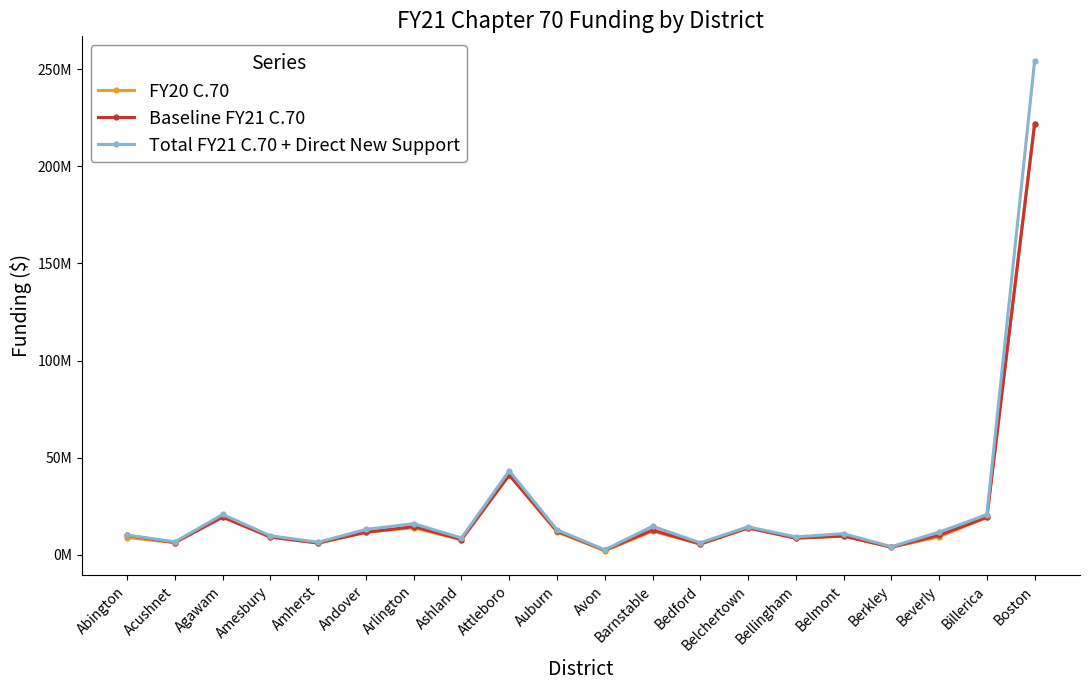

Which category has the highest value across all series?

Boston